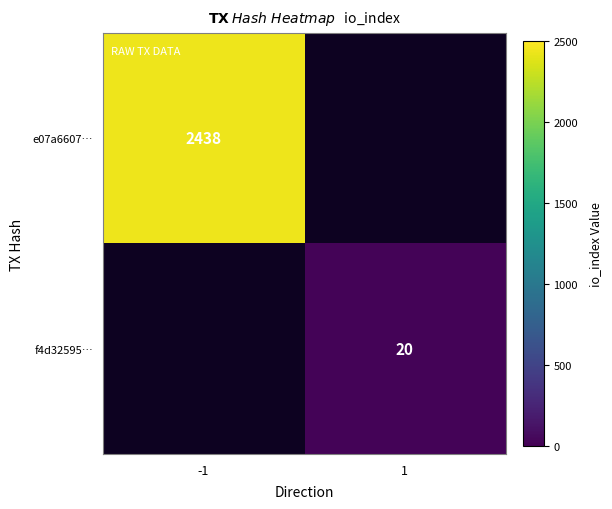

Is the value of f4d32595… at 1 greater than the value of e07a6607… at -1?

No